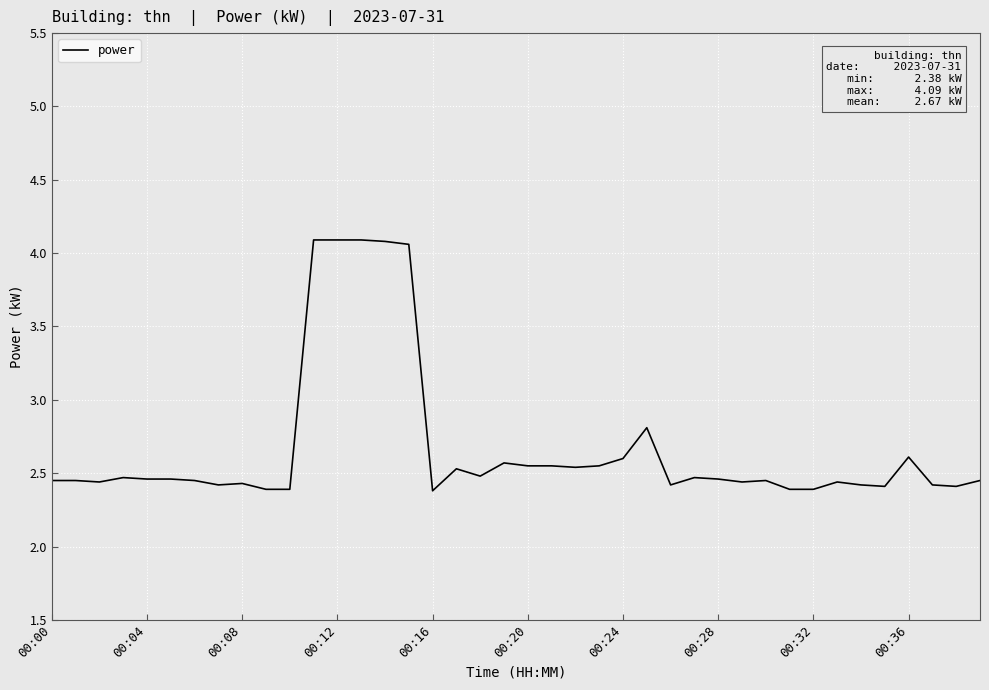

What is the average value?

2.7